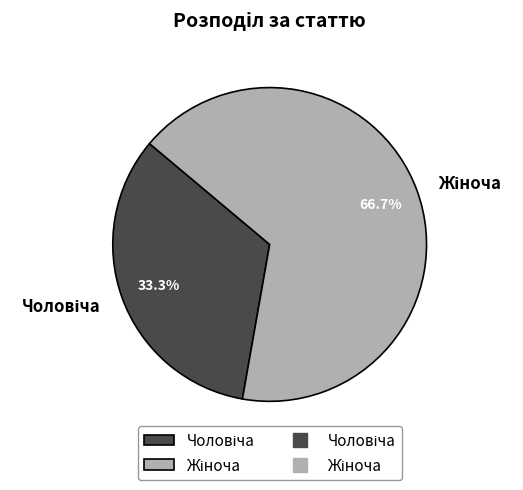

Does any single category account for the majority?

Yes